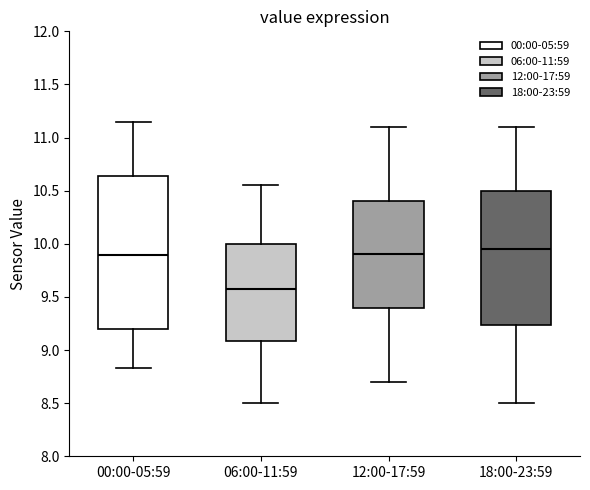

Where does the median line of the box for 18:00-23:59 sit on the y-axis? The values are not printed on the chart, so give them approximately, as read against the axis.

9.95